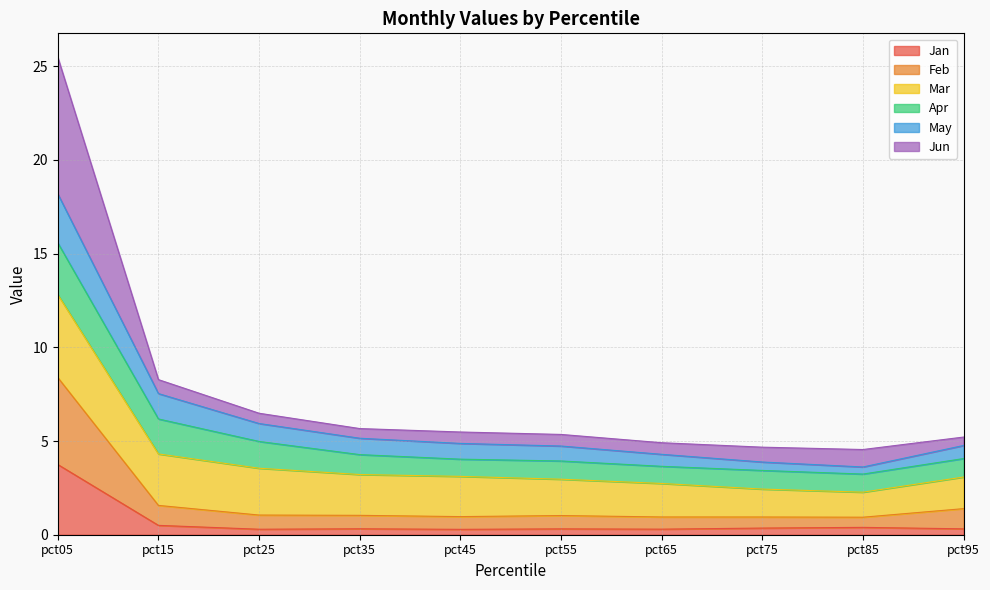

The Jan series shows 0.3 at pct45. True or false?

True